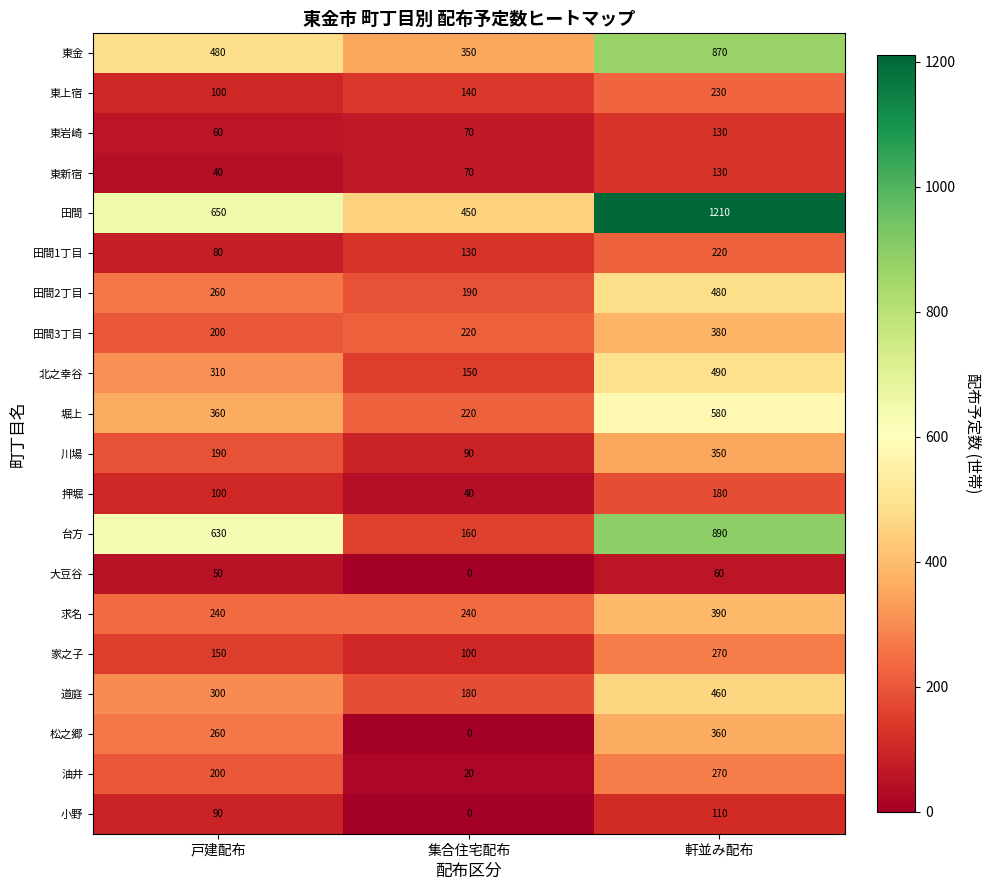

Which label corresponds to the largest value in the chart?

軒並み配布